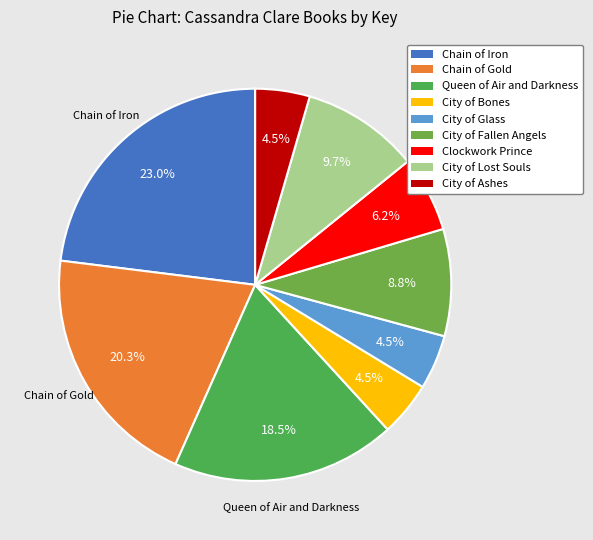

Is it true that City of Ashes is 4% of the pie?

True